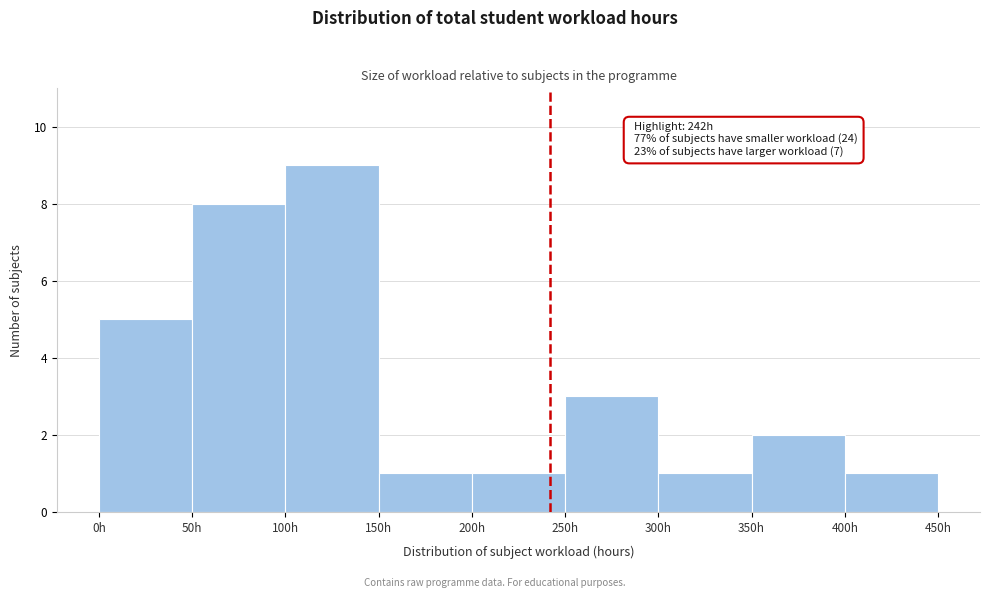

Over which range of the x-axis is the bar tallest?

100 to 150